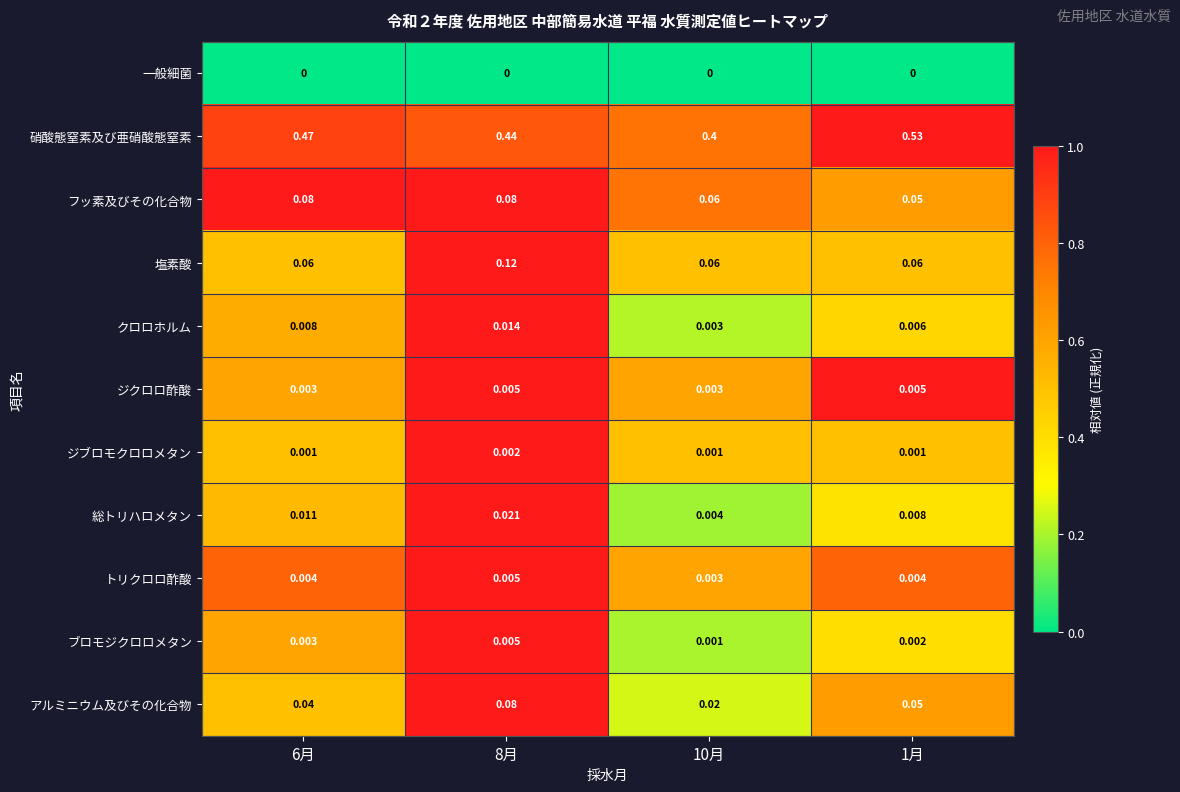

Which series has the largest range (max minus min)?

硝酸態窒素及び亜硝酸態窒素